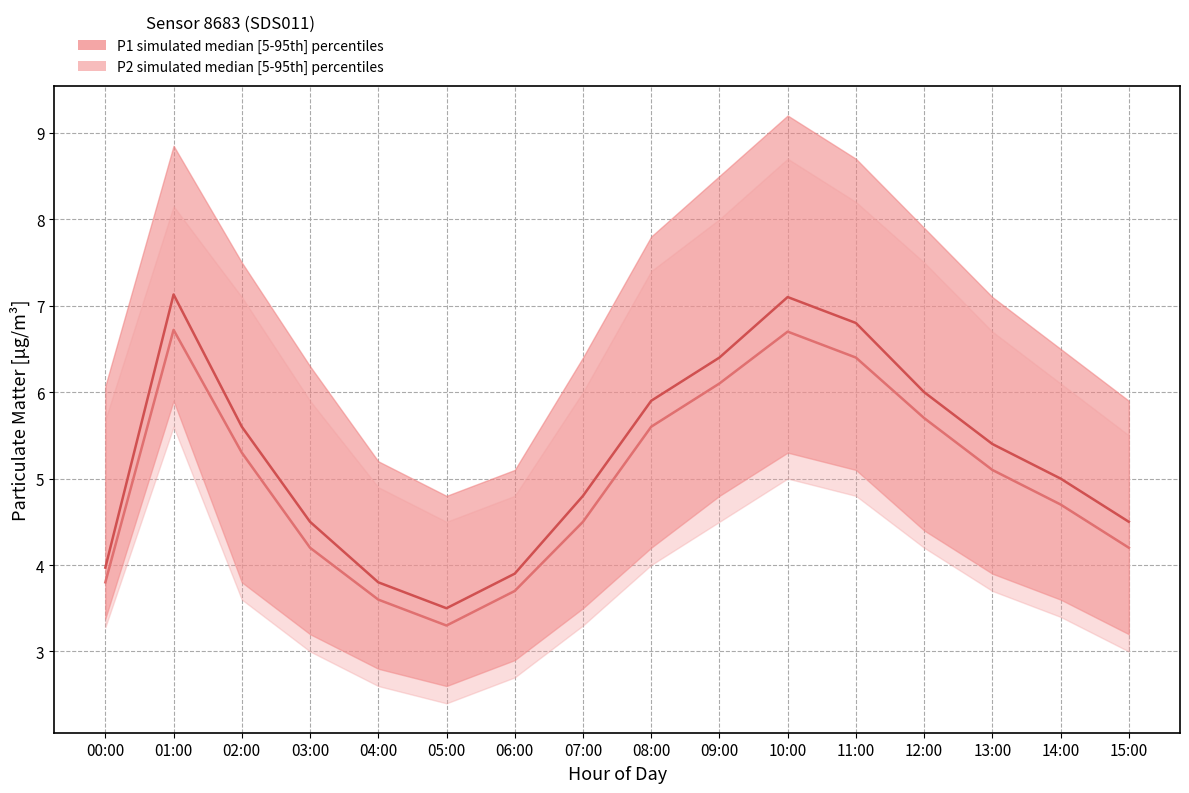

How many data points in P1 median are less than 5?

7